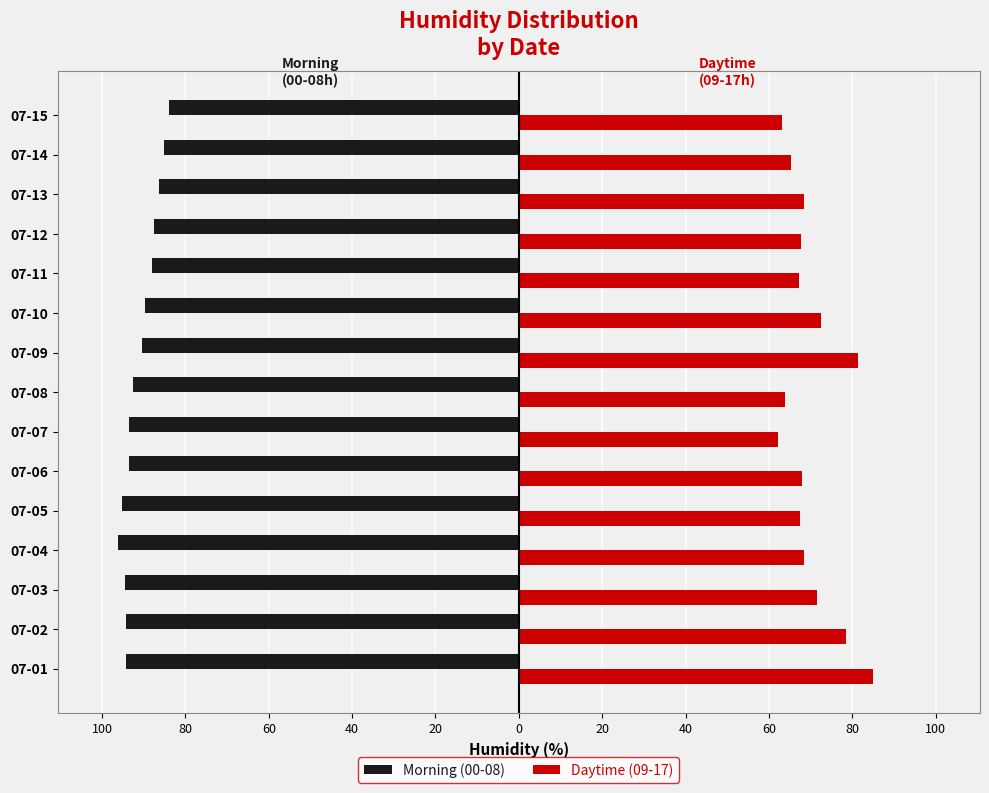

What is the value of the Morning (00-08) bar at the 5th from the left?

-95.3